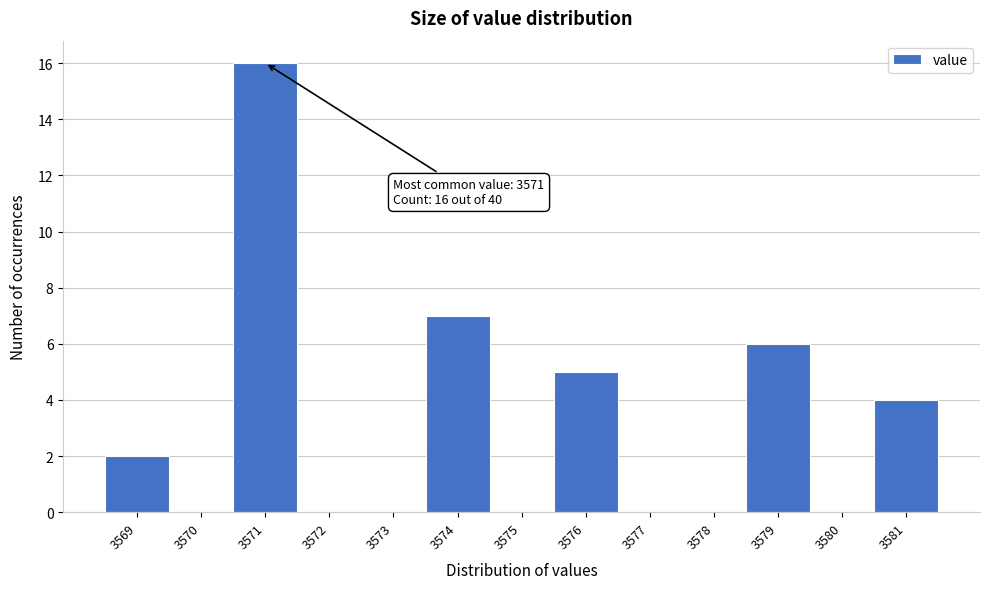

Over which range of the x-axis is the bar tallest?

3570.5 to 3571.5